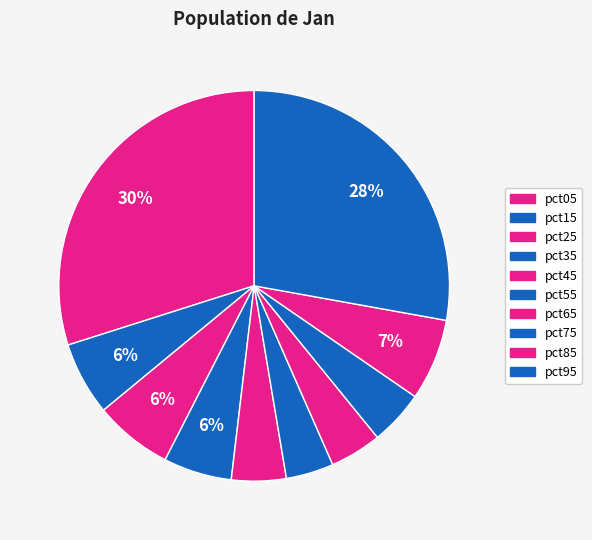

Combined, what portion of the pie is pct75 and pct15?

10.6%